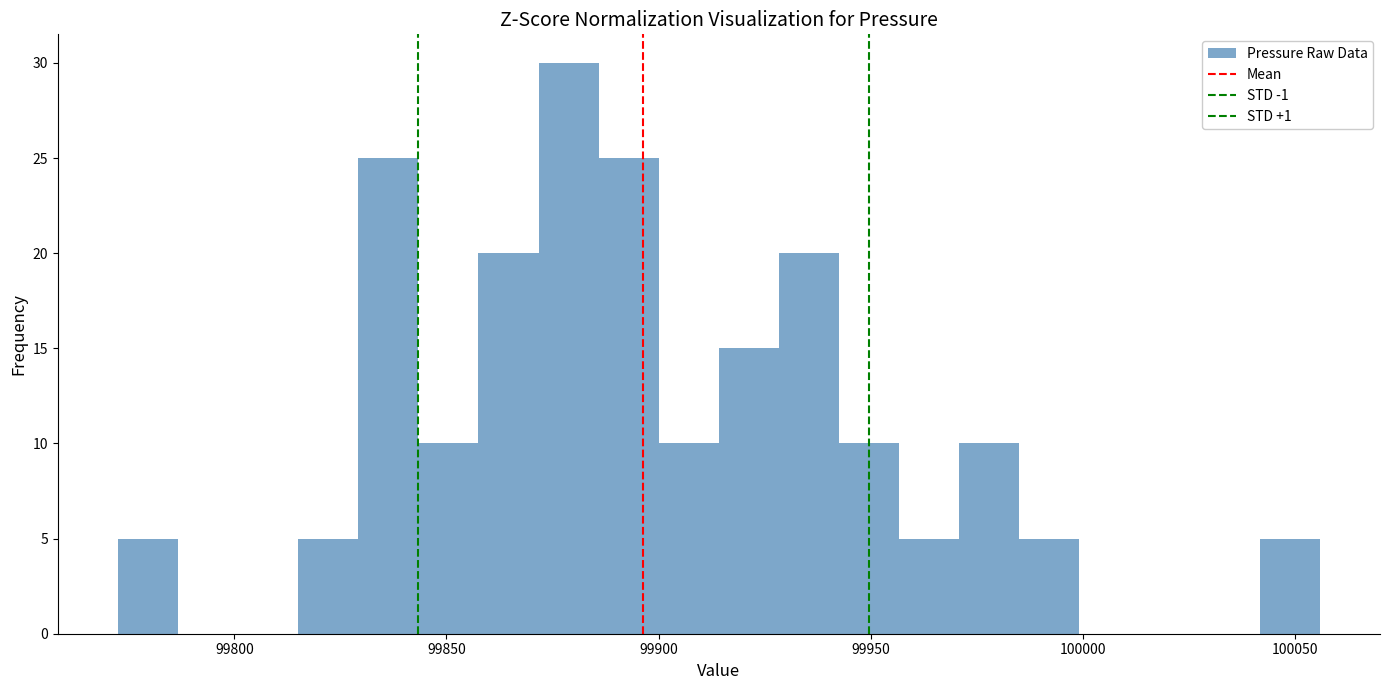

Read against the x-axis, roughly where is the centre of the tallest bar?

99880